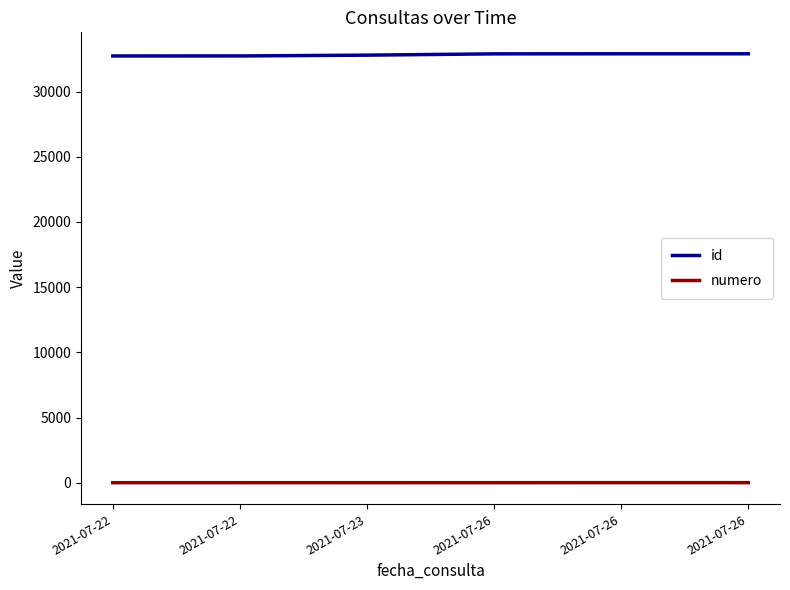

Reading left to right, transcribe all the data shown in this chart.

id: 2021-07-22=32726	2021-07-22=32728	2021-07-23=32789	2021-07-26=32888	2021-07-26=32893	2021-07-26=32894
numero: 2021-07-22=1	2021-07-22=2	2021-07-23=3	2021-07-26=4	2021-07-26=5	2021-07-26=6